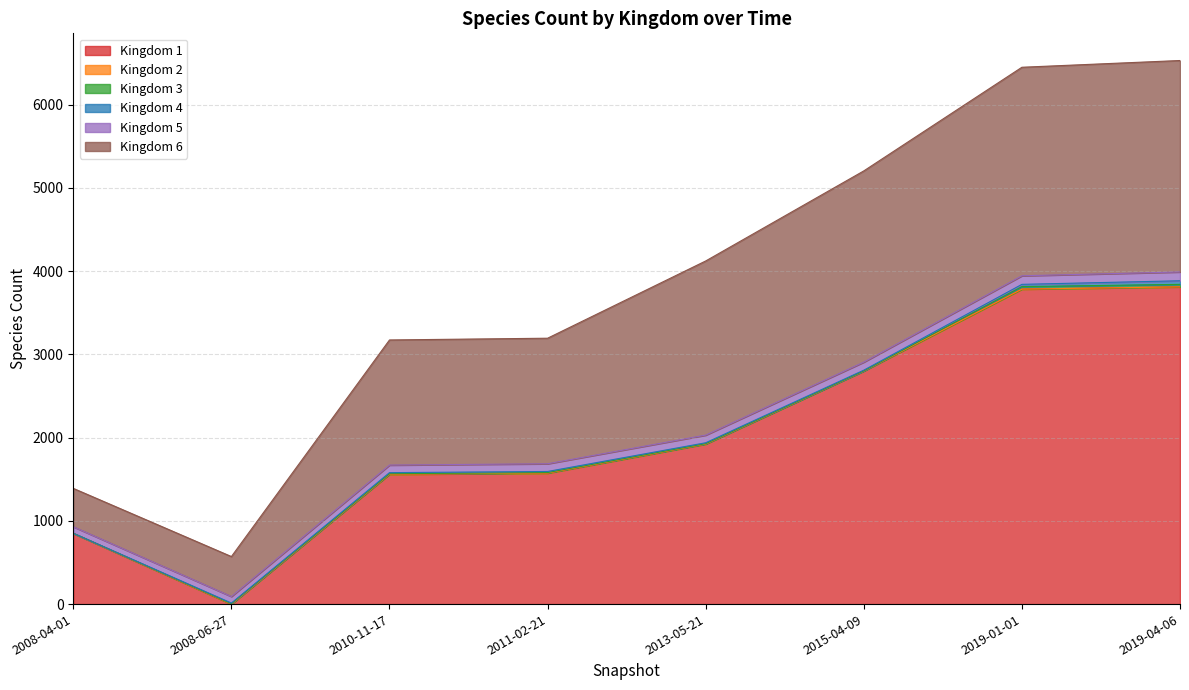

Does the chart have visible grid lines?

Yes